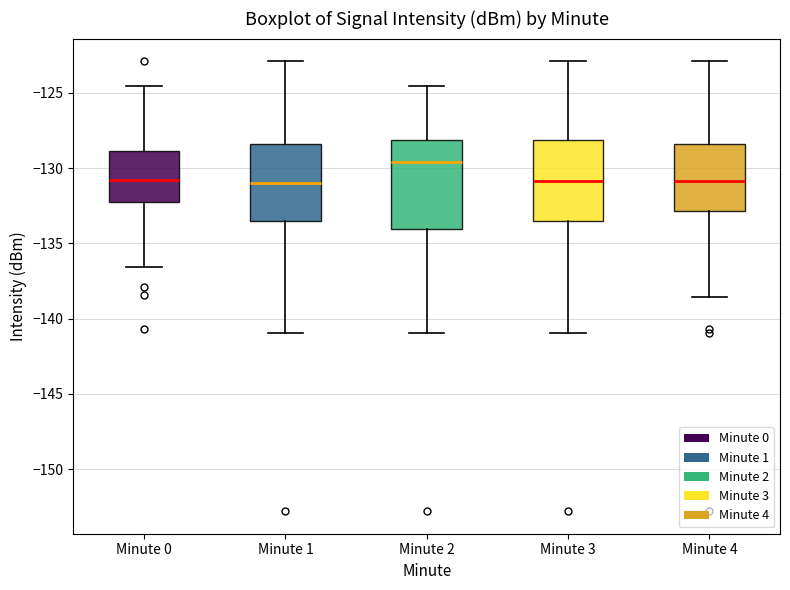

Which box has the highest median line?

Minute 2